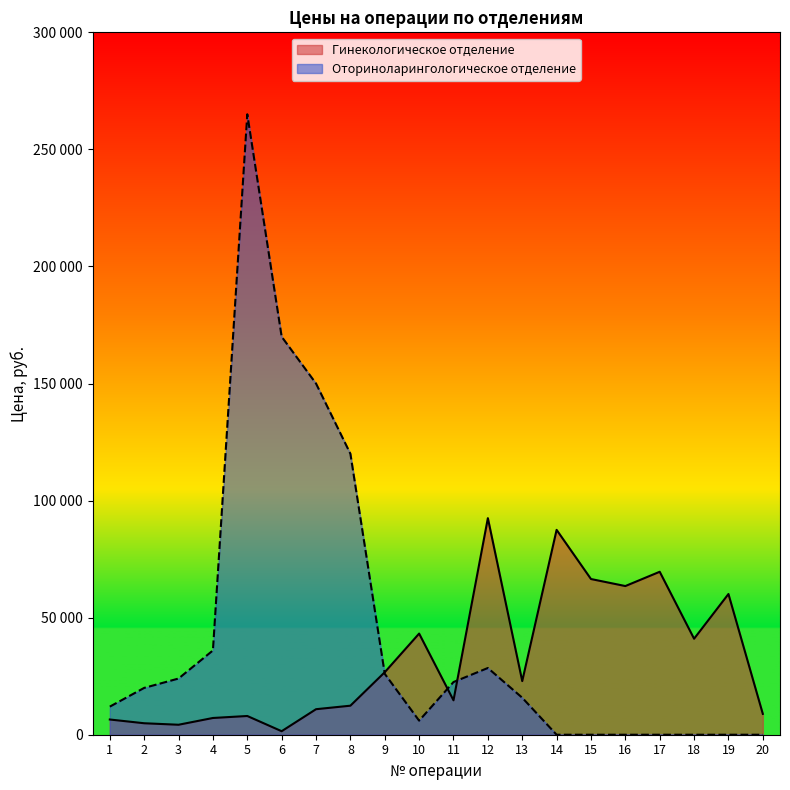

Where is the first local minimum for Оториноларингологическое отделение?

10